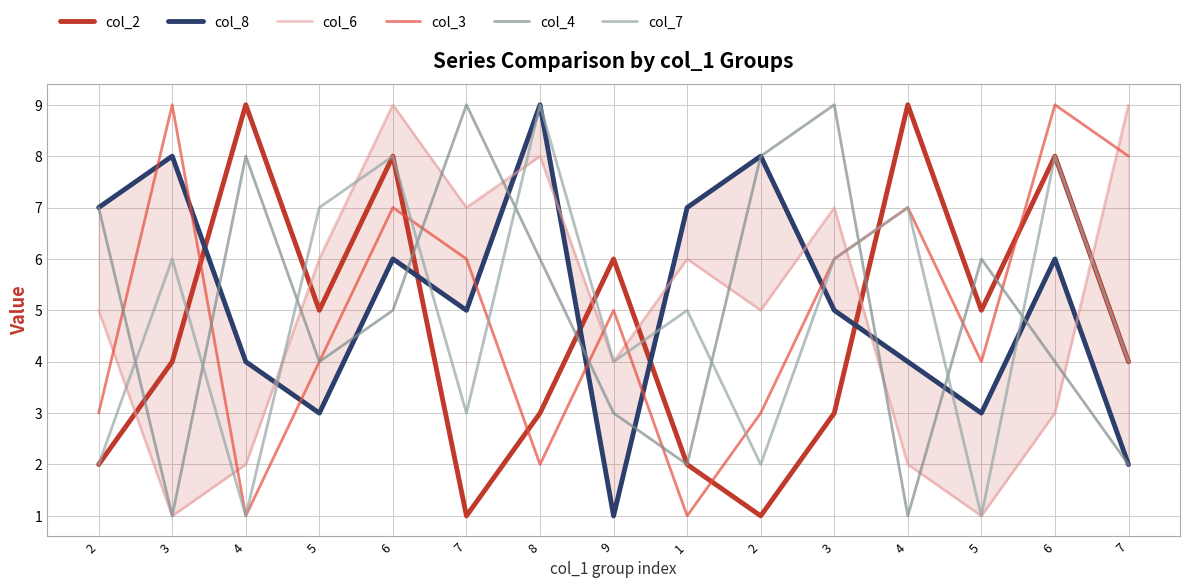

Reading right to left, transcribe all the data shown in this chart.

col_2: 7=4	6=8	5=5	4=9	3=3	2=1	1=2	9=6	8=3	7=1	6=8	5=5	4=9	3=4	2=2
col_8: 7=2	6=6	5=3	4=4	3=5	2=8	1=7	9=1	8=9	7=5	6=6	5=3	4=4	3=8	2=7
col_6: 7=9	6=3	5=1	4=2	3=7	2=5	1=6	9=4	8=8	7=7	6=9	5=6	4=2	3=1	2=5
col_3: 7=8	6=9	5=4	4=7	3=6	2=3	1=1	9=5	8=2	7=6	6=7	5=4	4=1	3=9	2=3
col_4: 7=2	6=4	5=6	4=1	3=9	2=8	1=2	9=3	8=6	7=9	6=5	5=4	4=8	3=1	2=7
col_7: 7=4	6=8	5=1	4=7	3=6	2=2	1=5	9=4	8=9	7=3	6=8	5=7	4=1	3=6	2=2